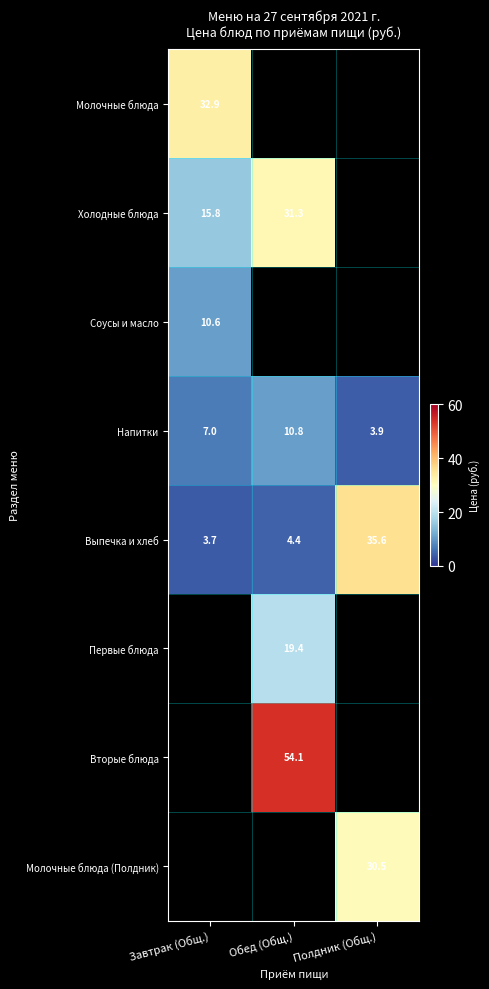

What is the lowest value of the Напитки series?

3.9